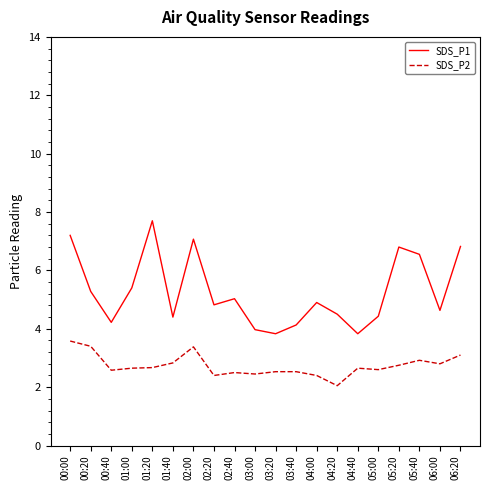

What position from the right is 00:20?

19